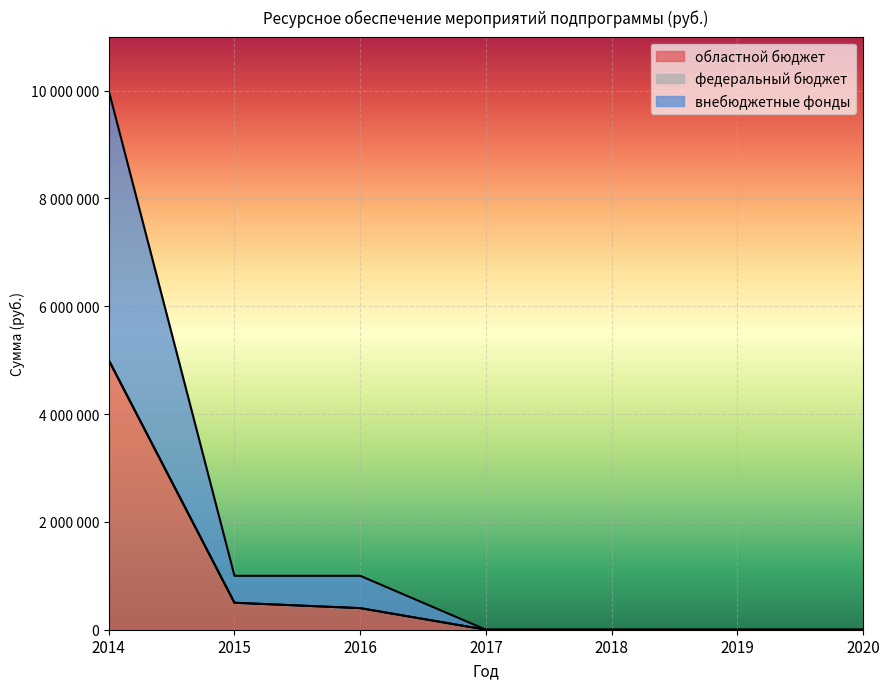

True or false: внебюджетные фонды has a value of -3994484 at 2019.

False